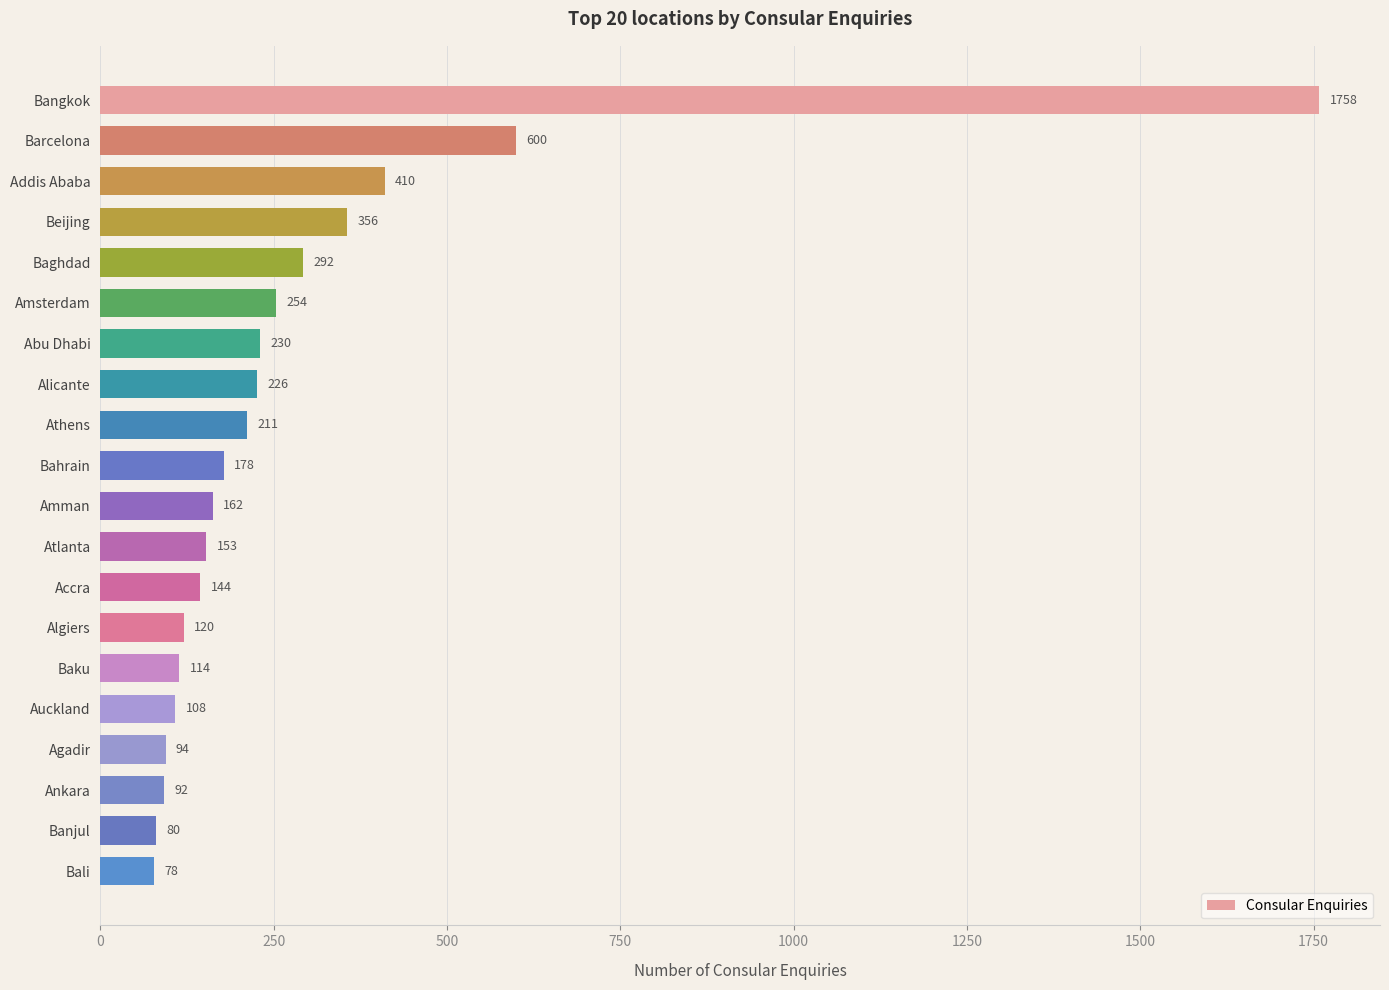

How many bars are there in total?

20